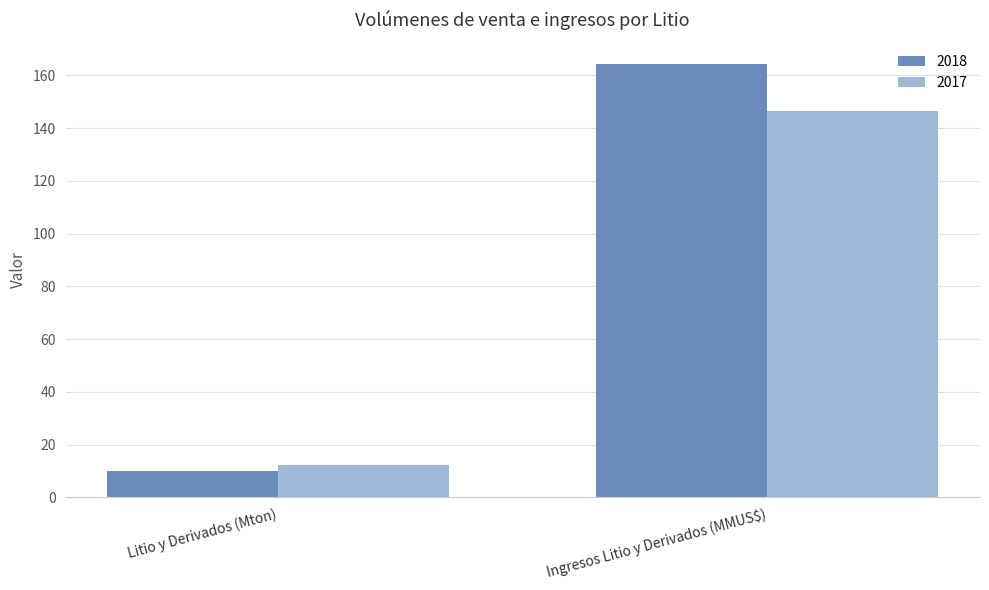

Reading left to right, what are all the values shown in this chart?

2018: Litio y Derivados (Mton)=10.0	Ingresos Litio y Derivados (MMUS$)=164.2
2017: Litio y Derivados (Mton)=12.3	Ingresos Litio y Derivados (MMUS$)=146.4